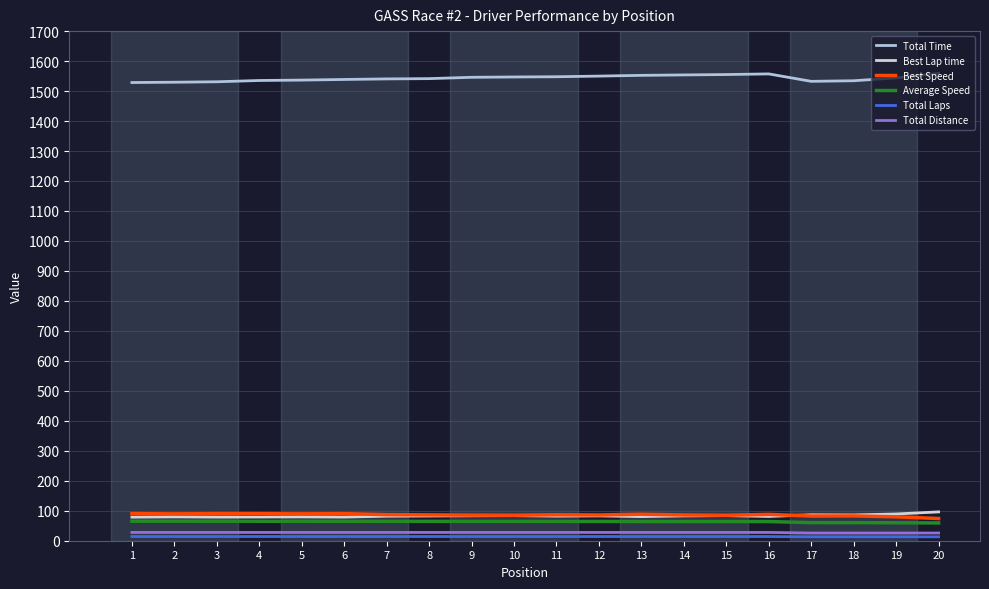

What is the approximate value of Total Laps at 16?

14.0